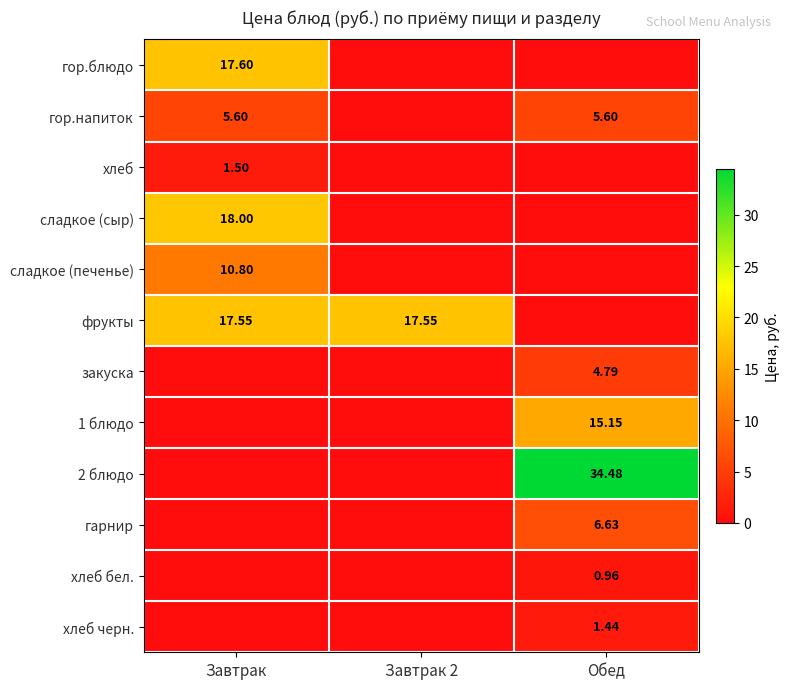

What is the maximum value for гор.блюдо?

17.6